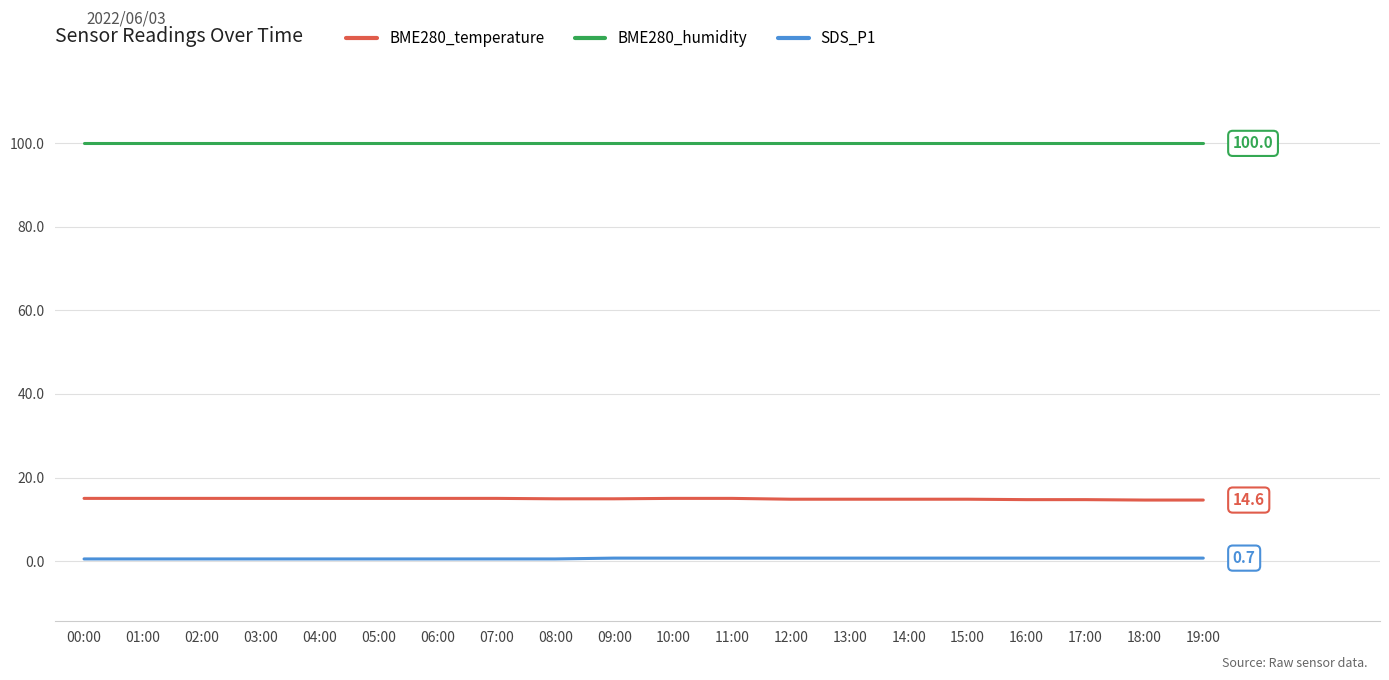

True or false: SDS_P1 and BME280_temperature cross at least once.

False